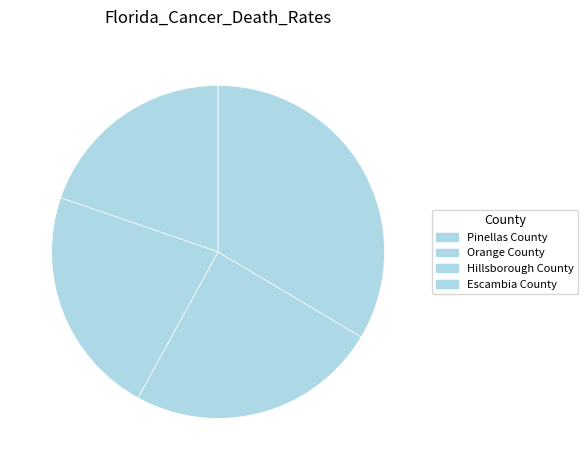

To the nearest percent, what is the difference between the Pinellas County and Orange County slice percentages?

3%